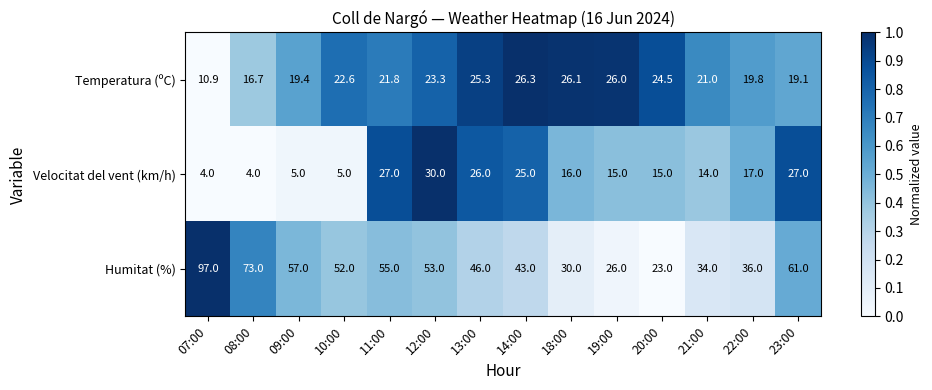

What is the sum of the Velocitat del vent (km/h) values at 10:00 and 20:00?

20.0